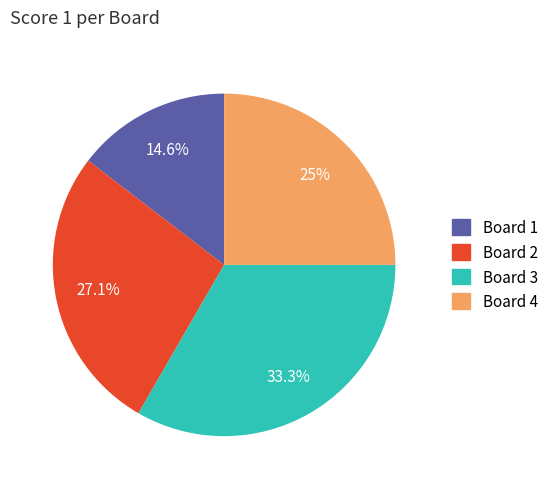

Is it true that Board 4 is 25% of the pie?

True